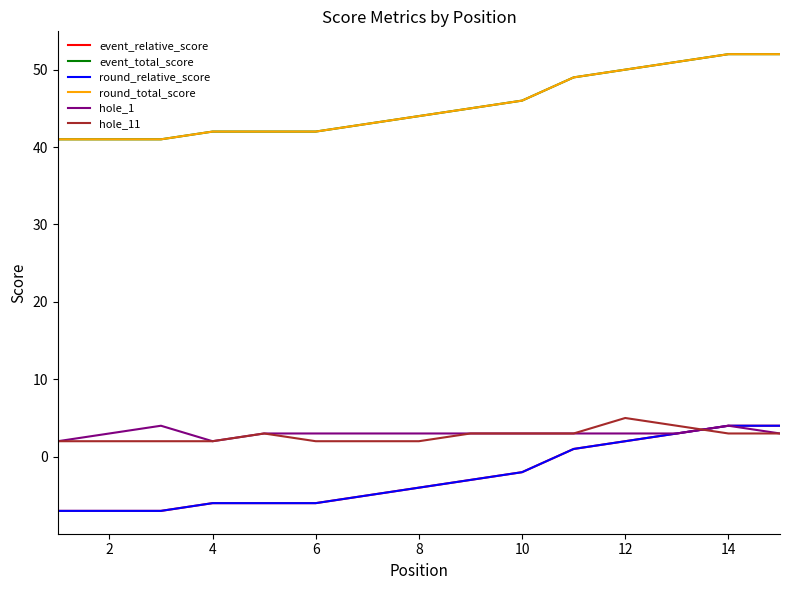

Does the chart have visible grid lines?

No